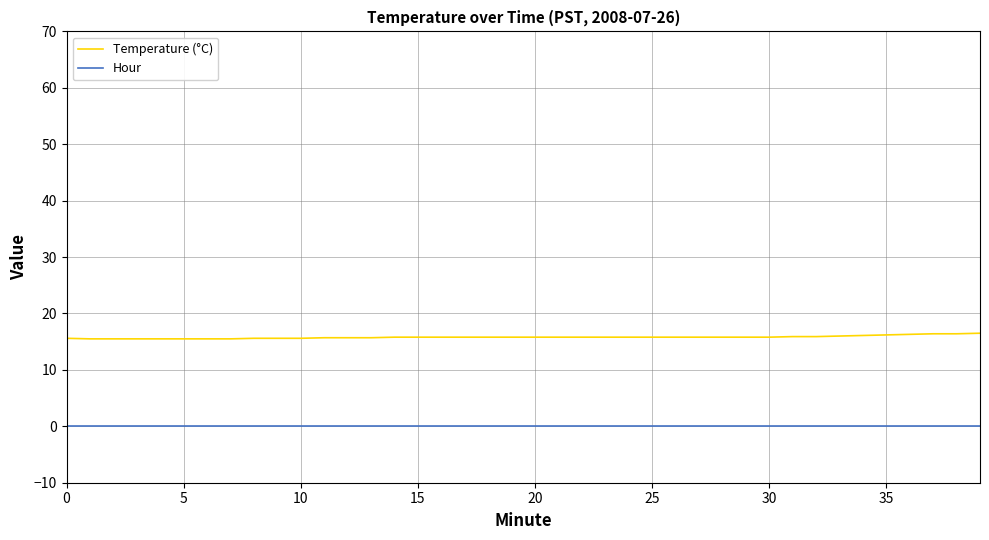

Which series has the largest total across all categories?

Temperature (°C)